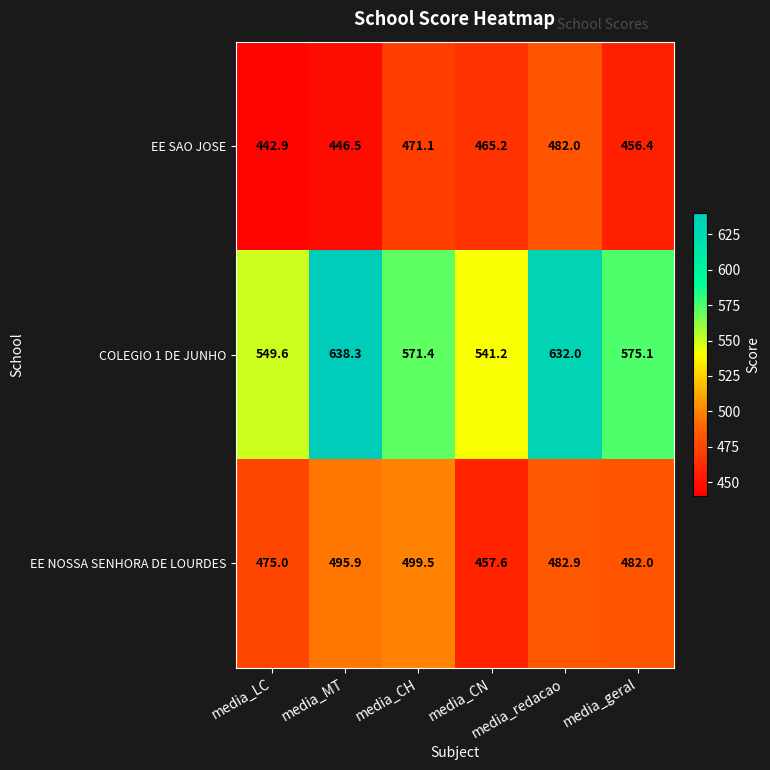

What is the minimum value shown in the chart?

442.9